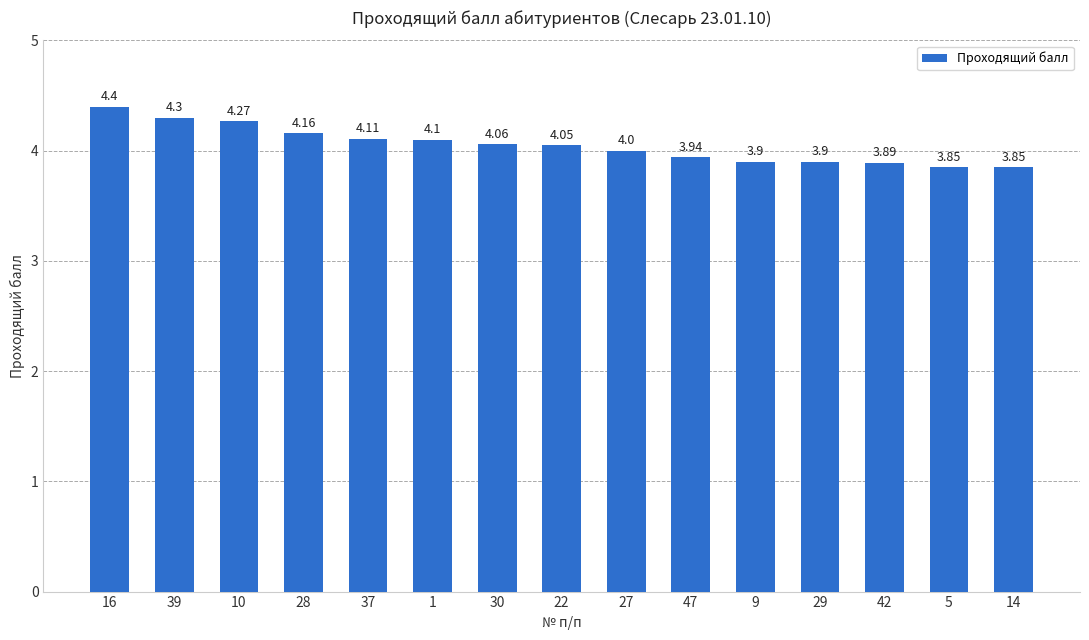

Which has a higher value, 47 or 16?

16